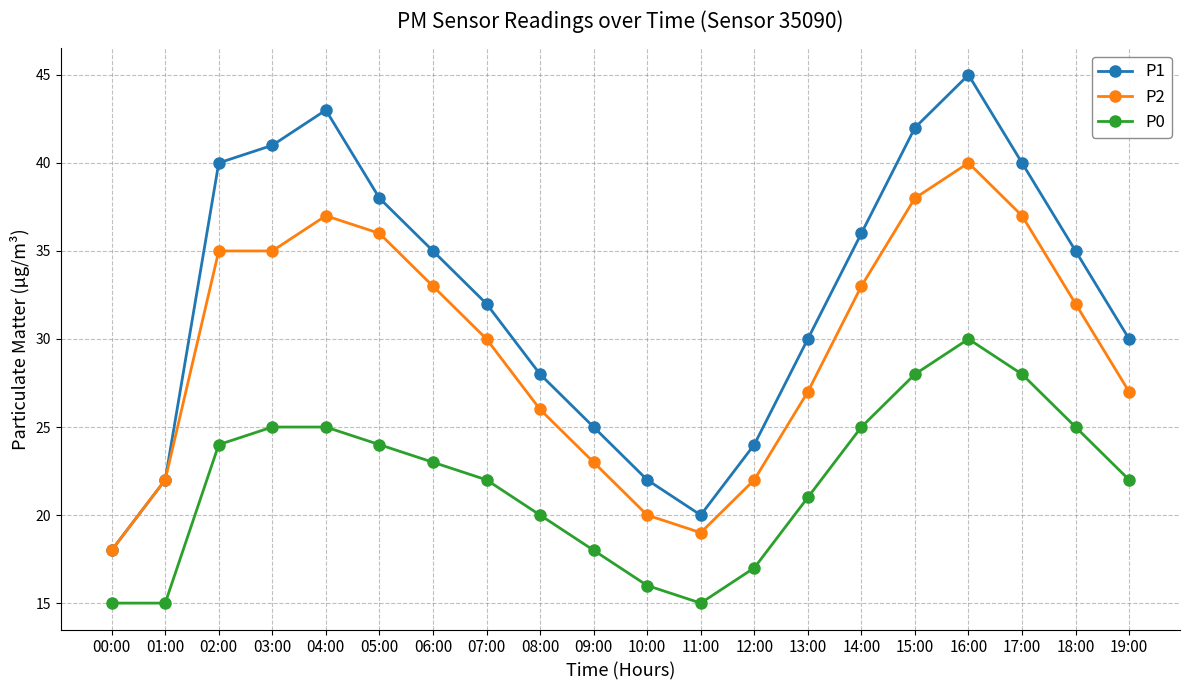

True or false: P1 has a value of 11 at 06:00.

False